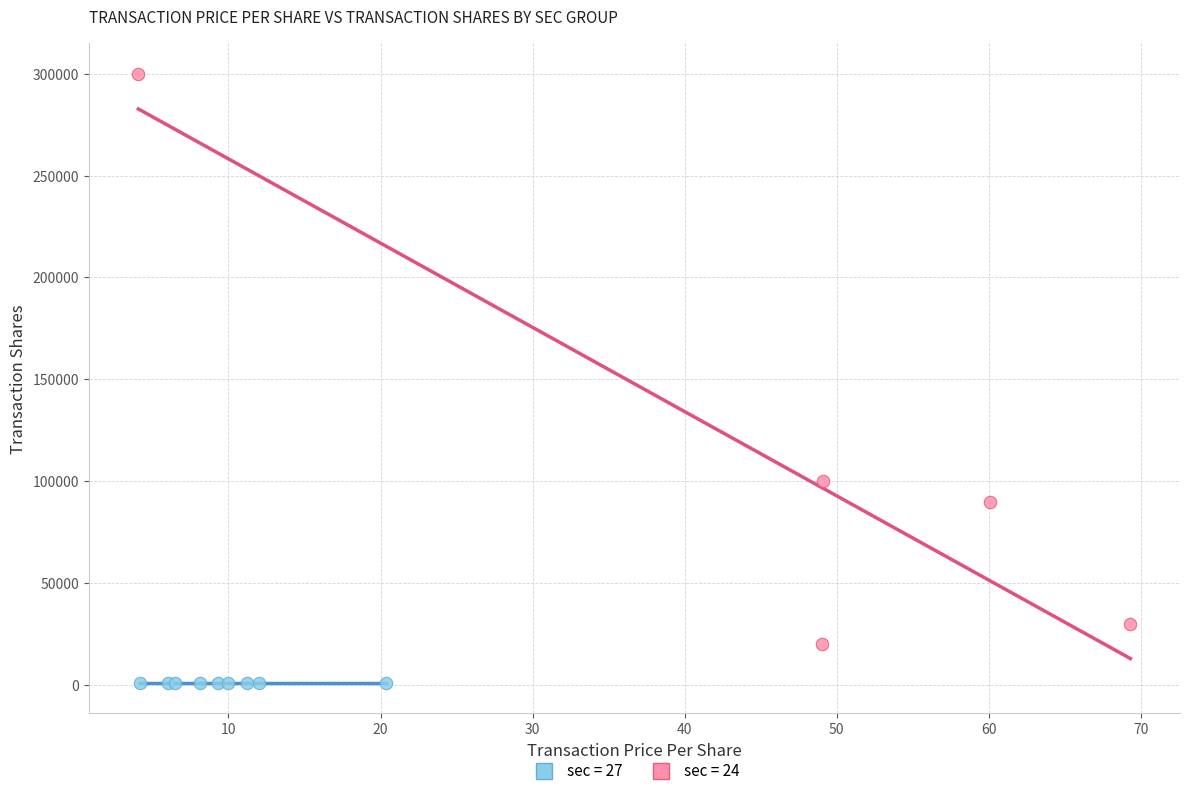

Which series reaches the maximum Y coordinate?

sec = 24